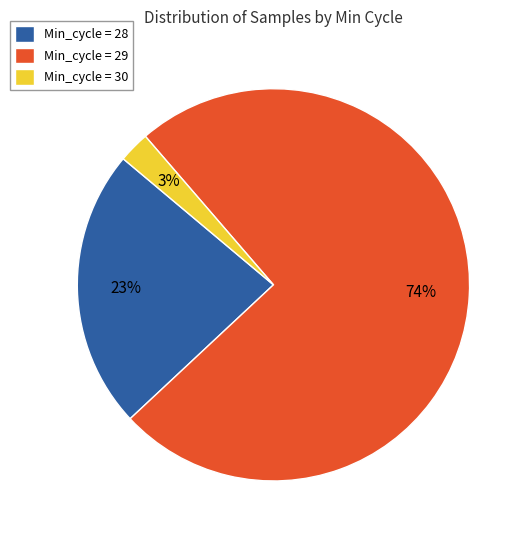

Which slice is the smallest?

Min_cycle = 30